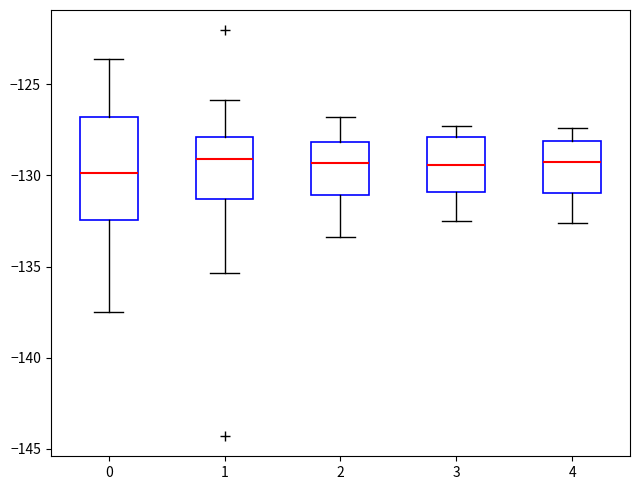

Reading left to right, read every box against the y-axis: the position of its median line, the range the box covers, and the ends of its whiskers. The values are not printed on the chart, so give them approximately, as read against the axis.

0: median -130.0, box -132.5 to -127.0, whiskers -137.5 to -123.5
1: median -129.0, box -131.5 to -128.0, whiskers -135.5 to -126.0
2: median -129.5, box -131.0 to -128.0, whiskers -133.5 to -127.0
3: median -129.5, box -131.0 to -128.0, whiskers -132.5 to -127.5
4: median -129.0, box -131.0 to -128.0, whiskers -132.5 to -127.5